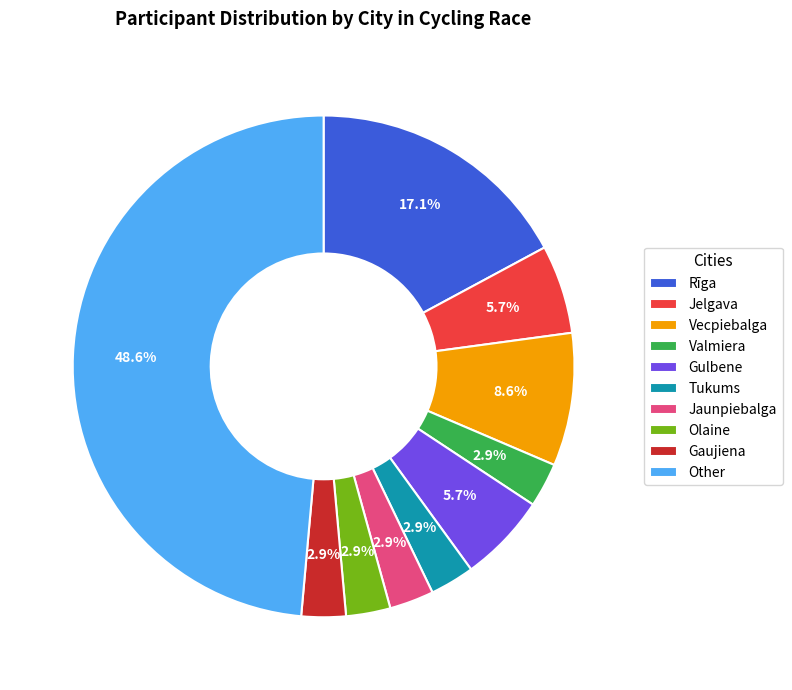

To the nearest percent, what is the difference between the largest and smallest slice percentages?

46%